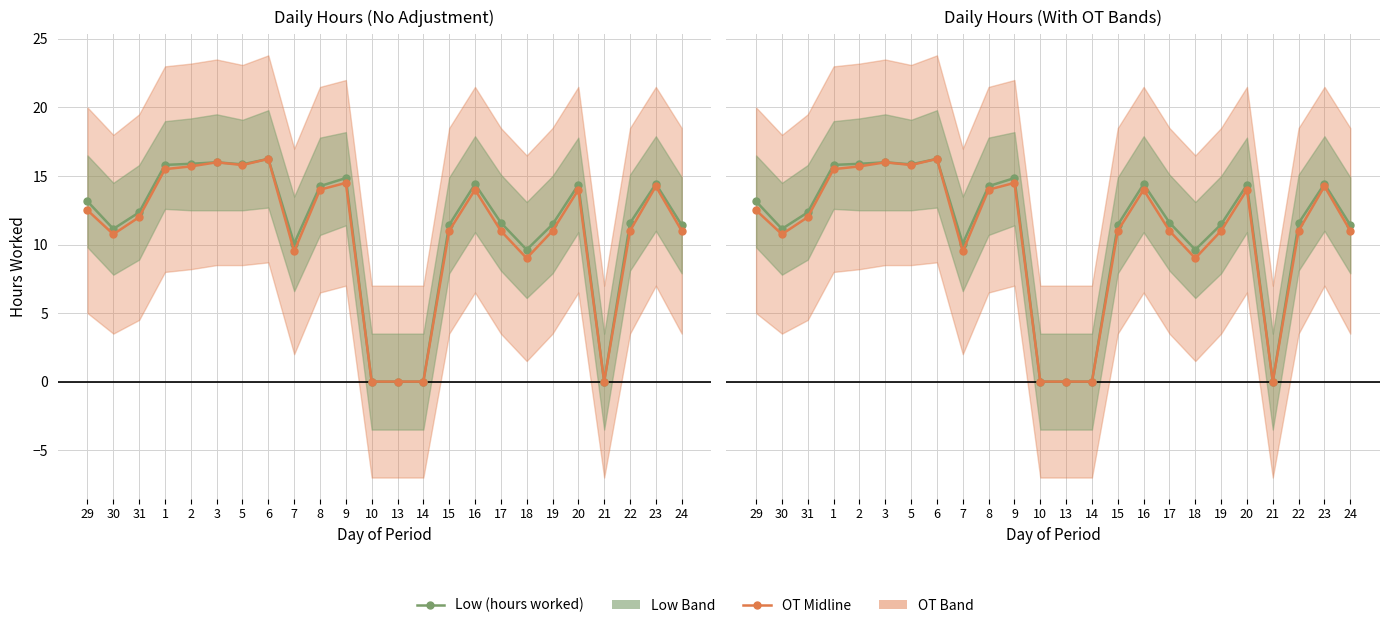

Between 9 and 20, which series saw the biggest shift?

OT Midline